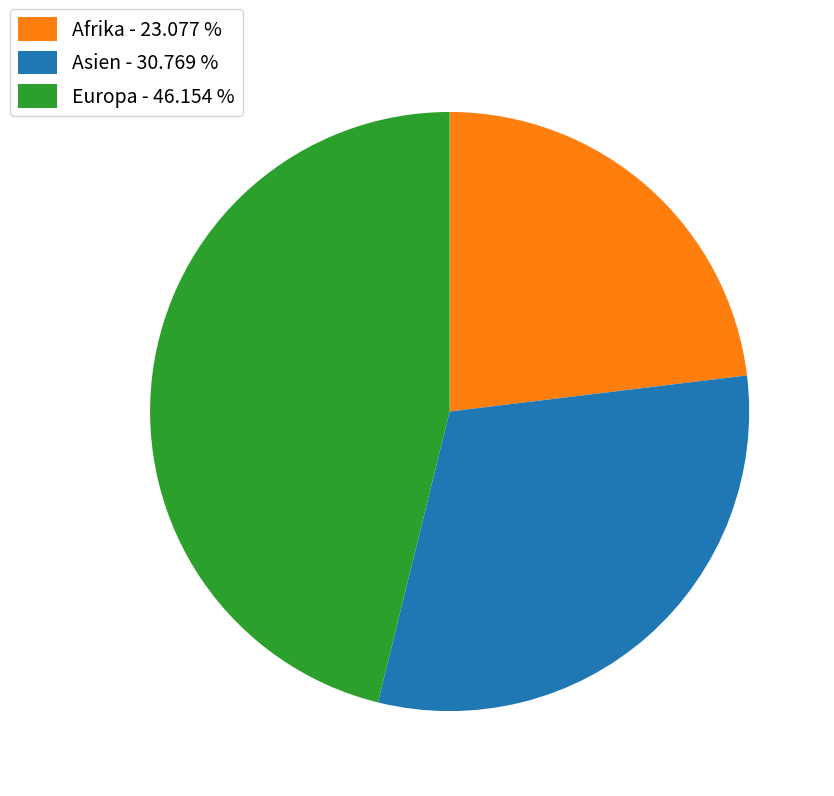

Is the sum of Europa - 46.154 % and Afrika - 23.077 % greater than half?

Yes